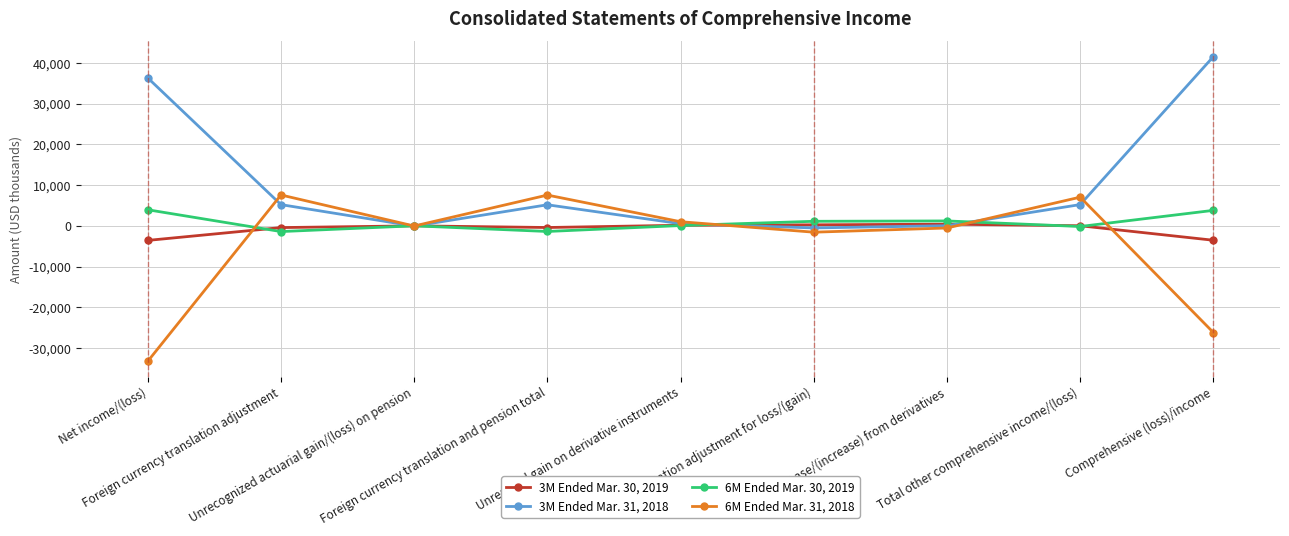

What is the lowest value of the 6M Ended Mar. 31, 2018 series?

-33215